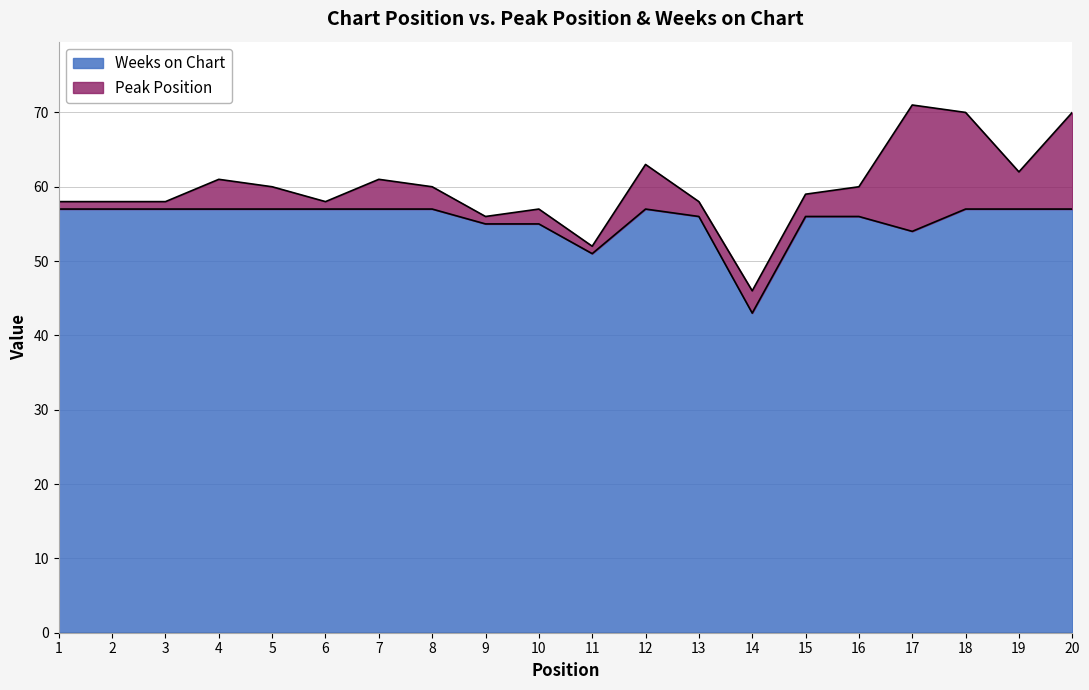

What is the value of the 8th point from the left?

57